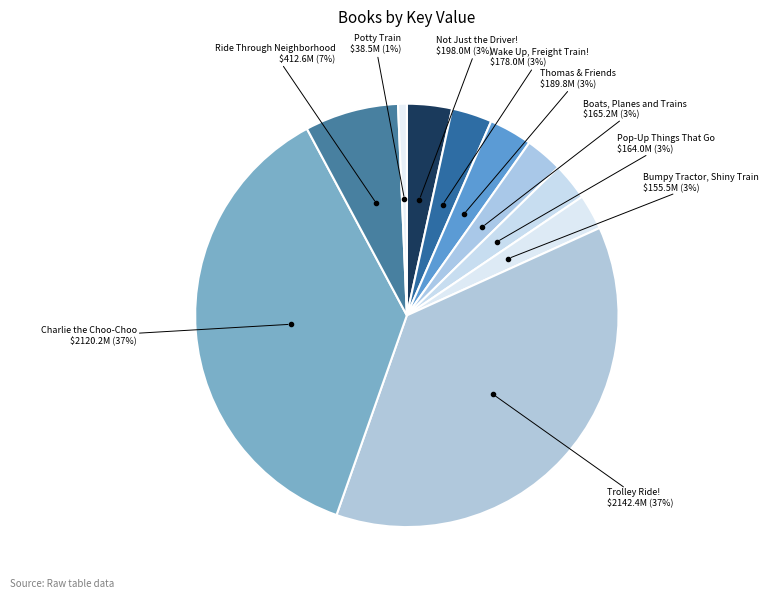

How many slices are in this pie chart?

10